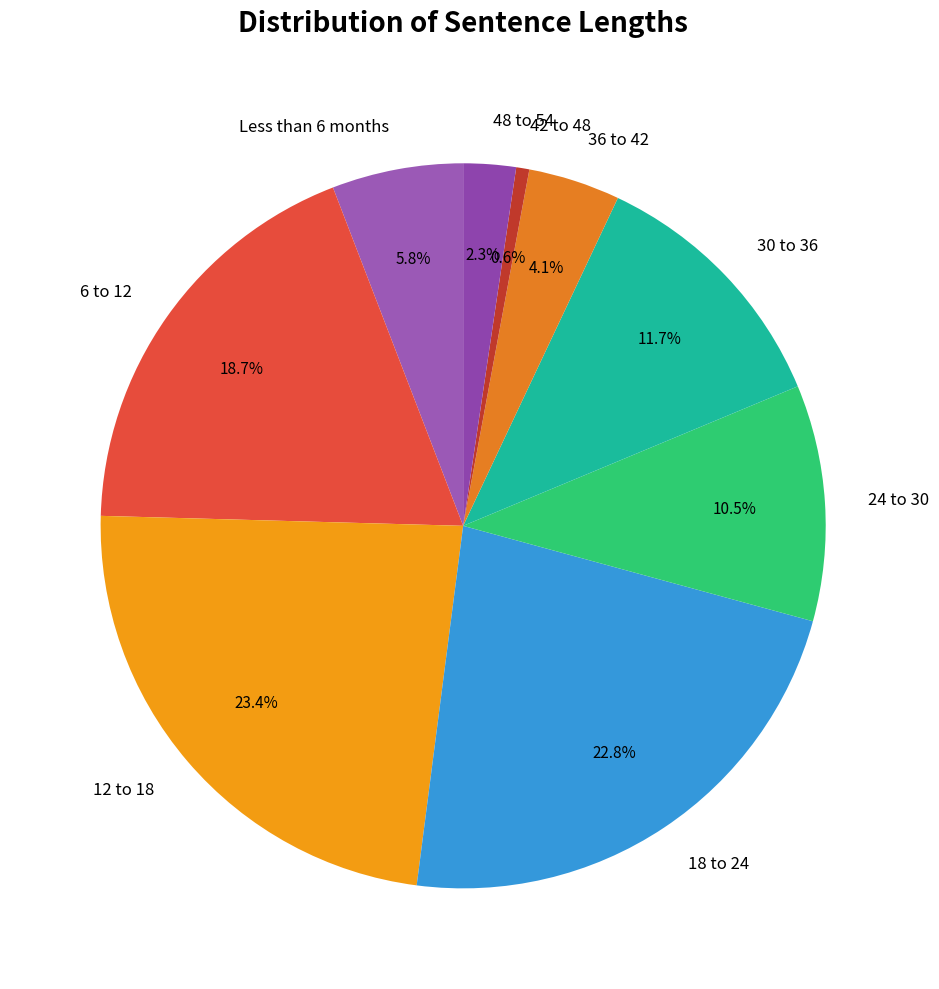

What percentage is the 30 to 36 slice, to the nearest percent?

12%